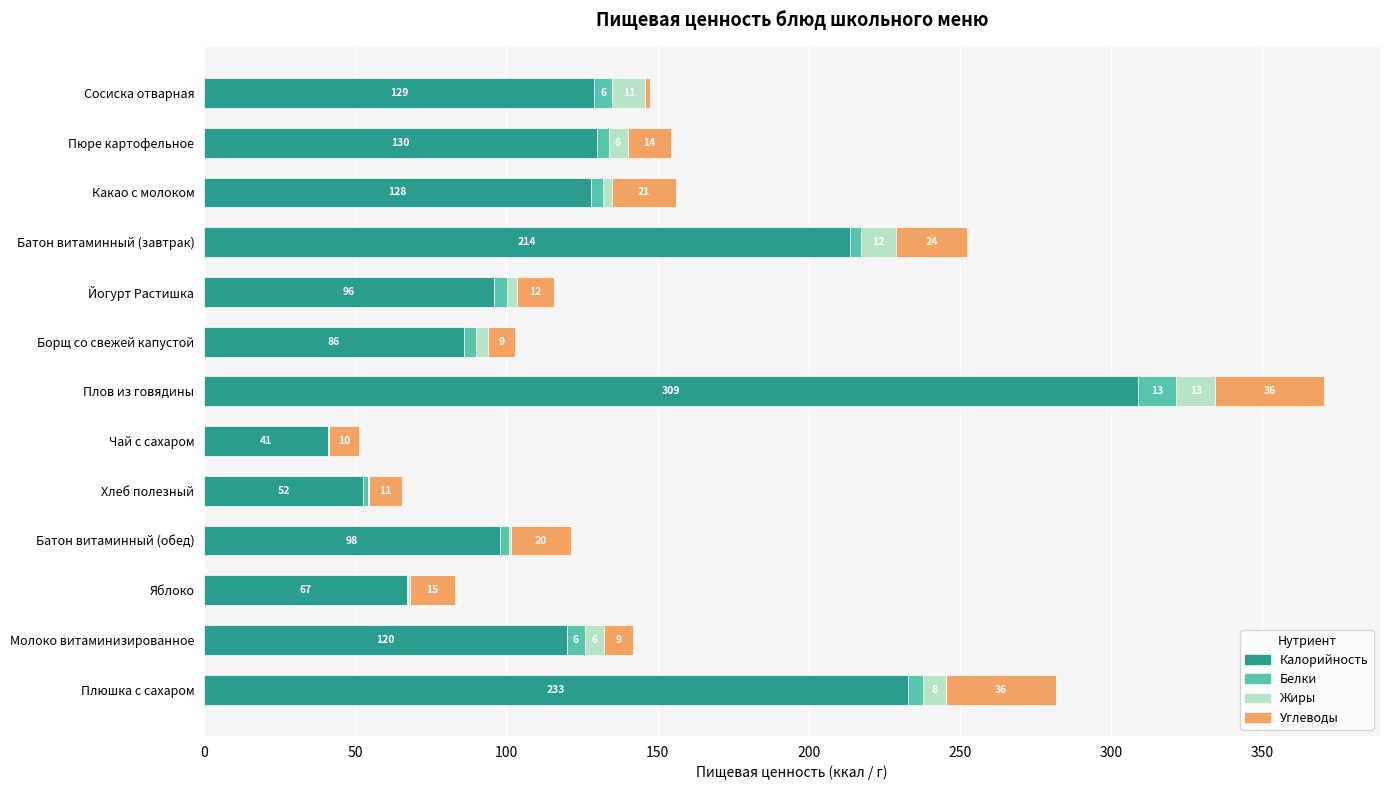

At which category is the sum across all series the highest?

Плов из говядины